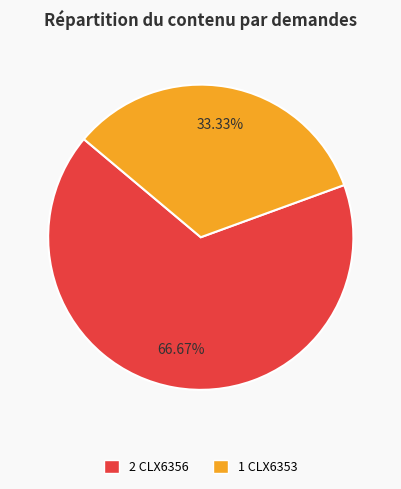

Is there any slice that represents more than half of the pie?

Yes